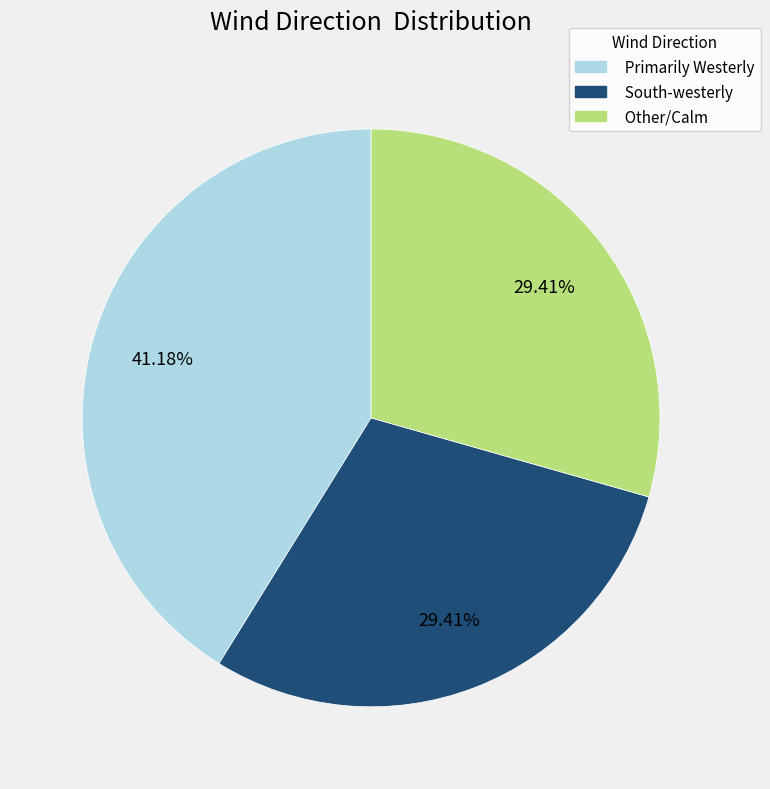

To the nearest percent, what is the difference between the largest and smallest slice percentages?

12%